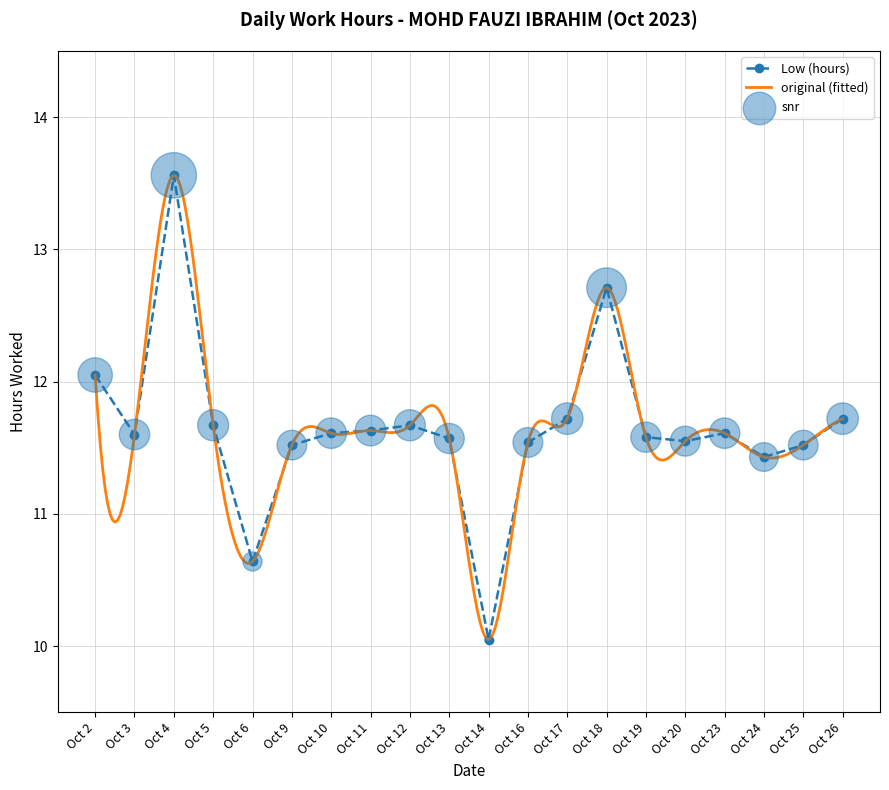

What is the change in value from Oct 16 to Oct 17?

+0.2